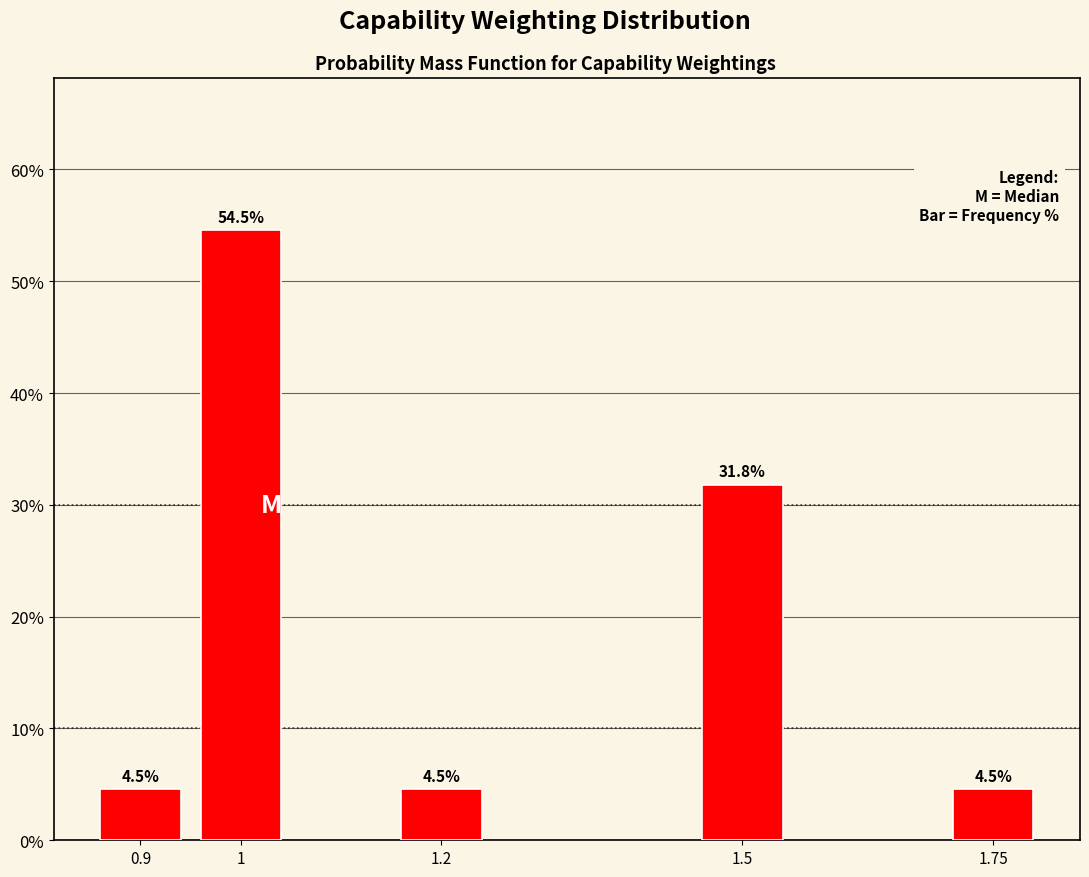

Reading left to right, what are all the values shown in this chart?

0.9=4.5	1=54.5	1.2=4.5	1.5=31.8	1.75=4.5